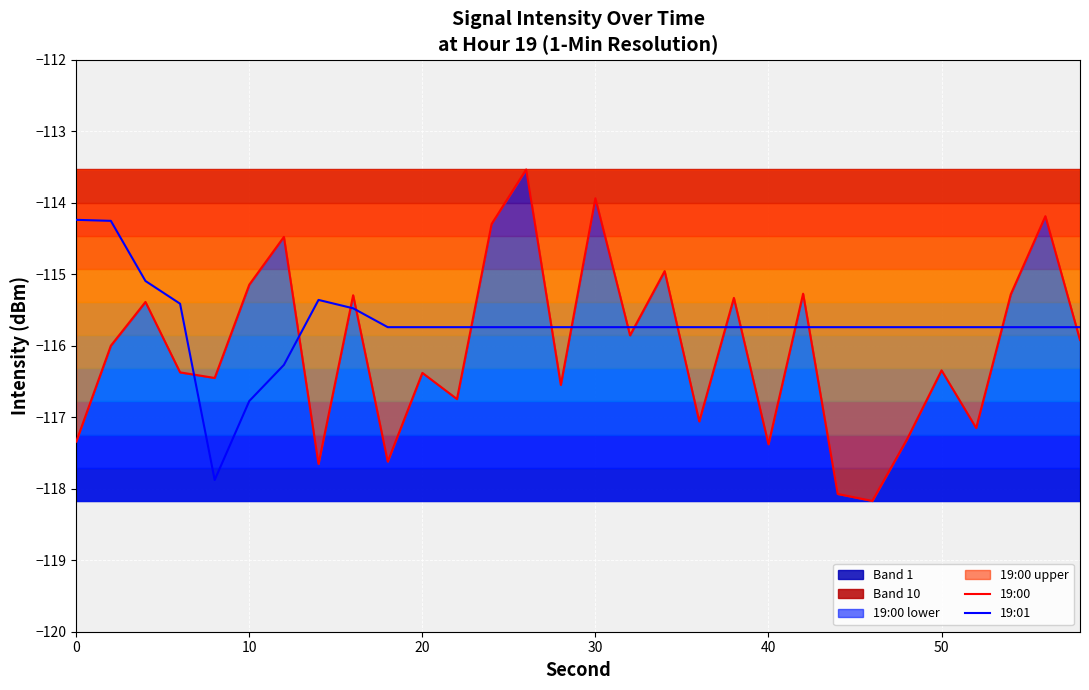

True or false: 19:01 and 19:00 cross at least once.

True